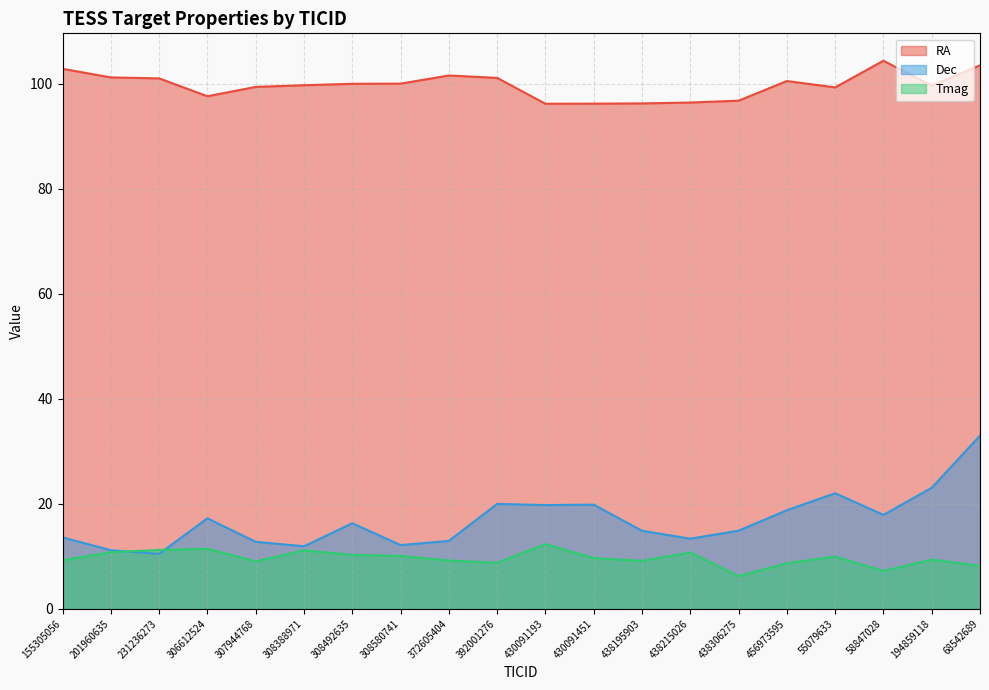

Does the chart have visible grid lines?

Yes